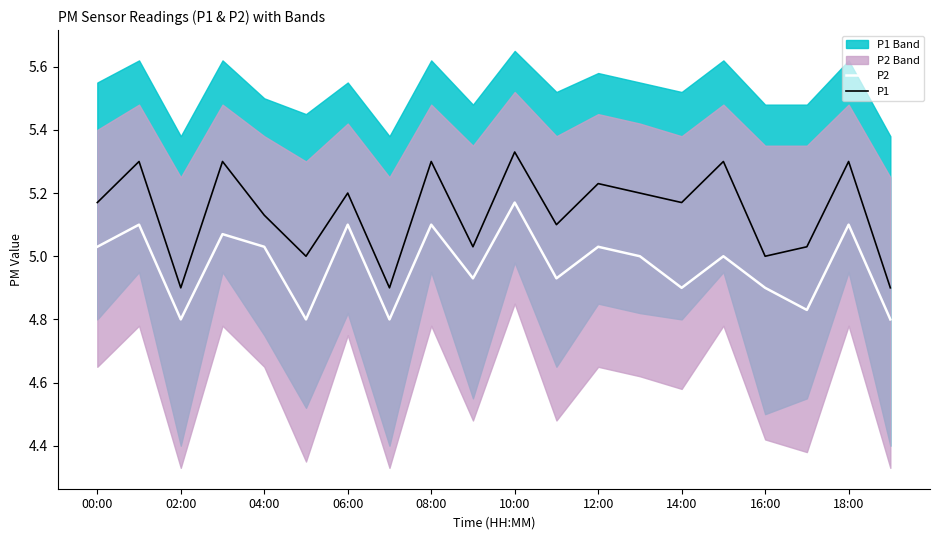

How many data points in P1 are above 5?

15